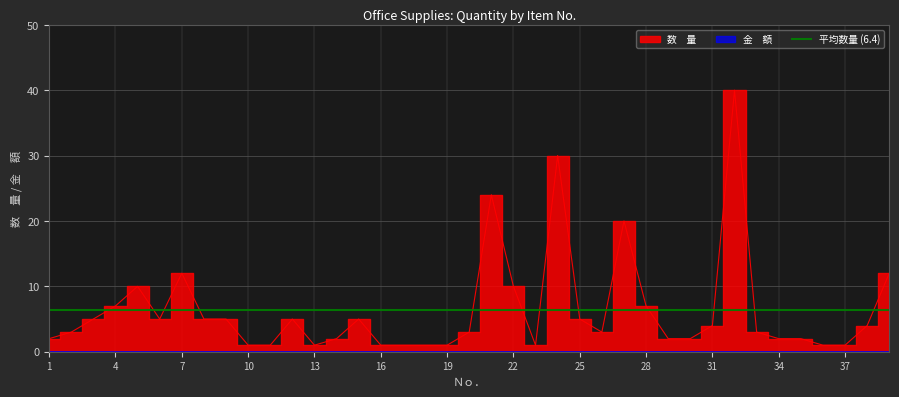

At which label does the data first exceed 3?

3